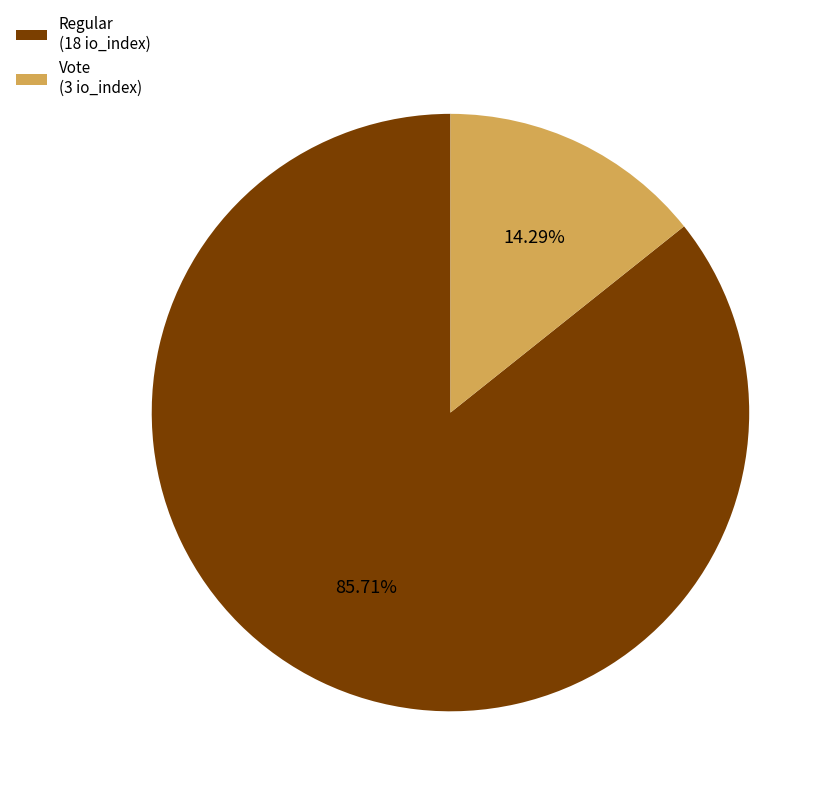

Is the sum of Regular (18 io_index) and Vote (3 io_index) greater than half?

Yes